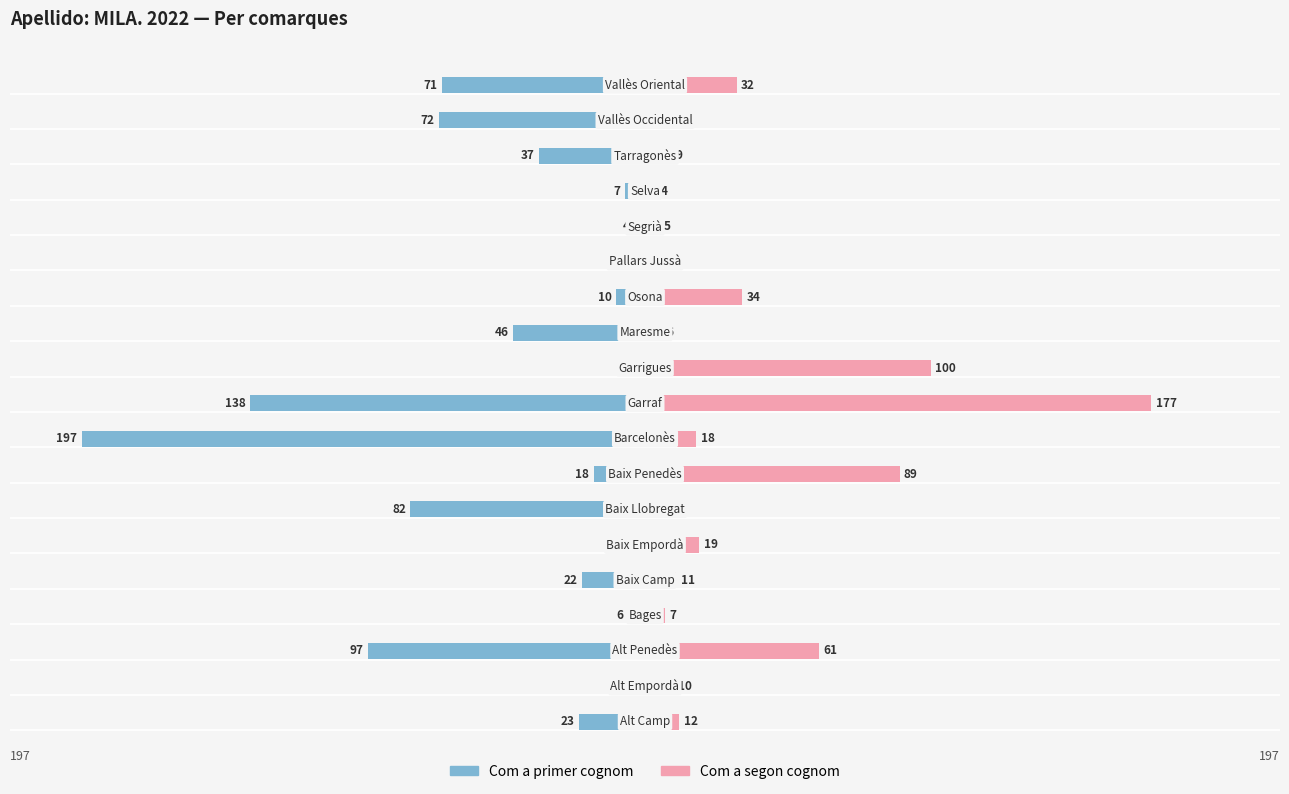

How many values in the Com a primer cognom series are below -22?

9